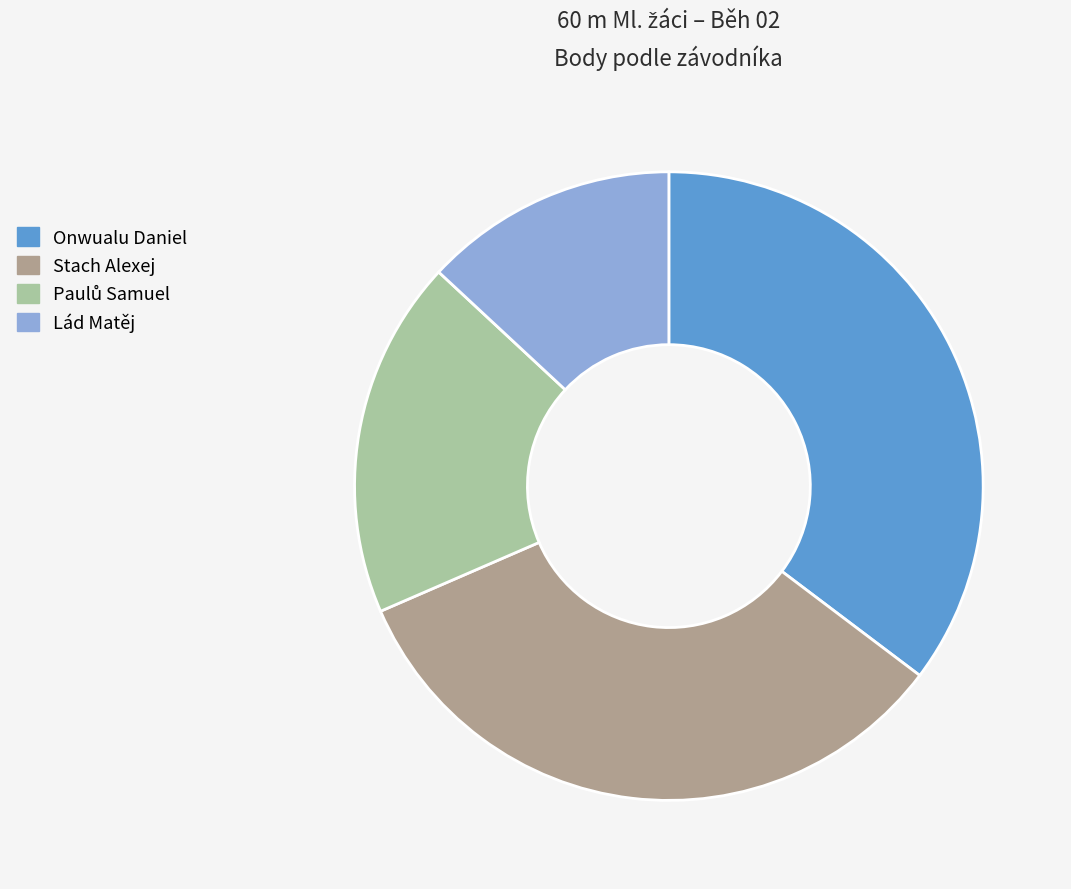

Is the sum of Onwualu Daniel and Stach Alexej greater than half?

Yes